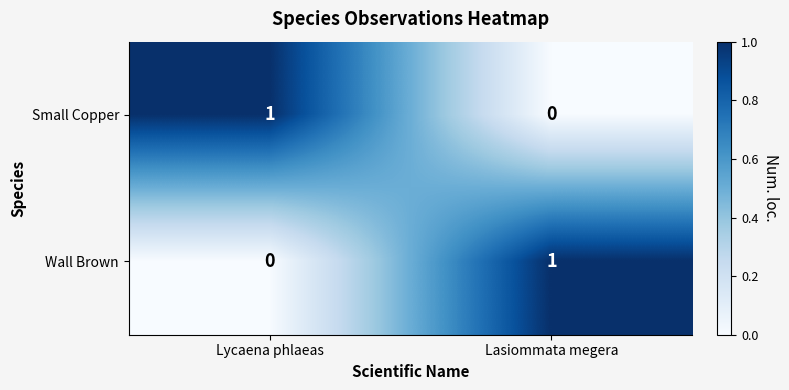

Is it true that Small Copper equals -1 at Lasiommata megera?

False